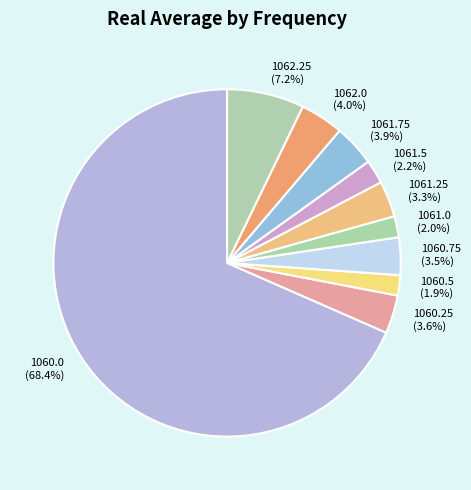

Which slice is the largest?

1060.0